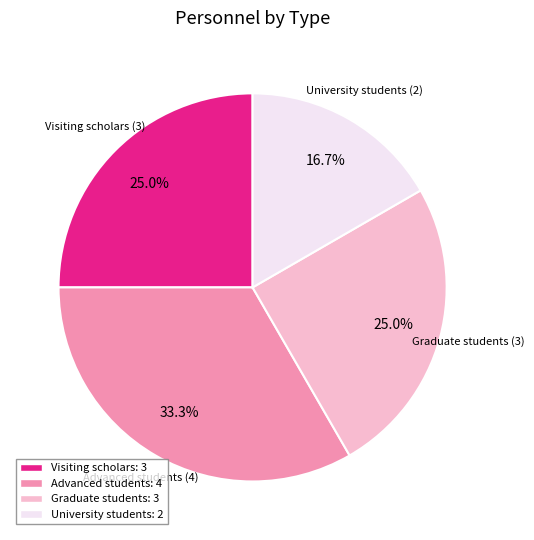

What is the total percentage of Graduate students and University students?

41.7%